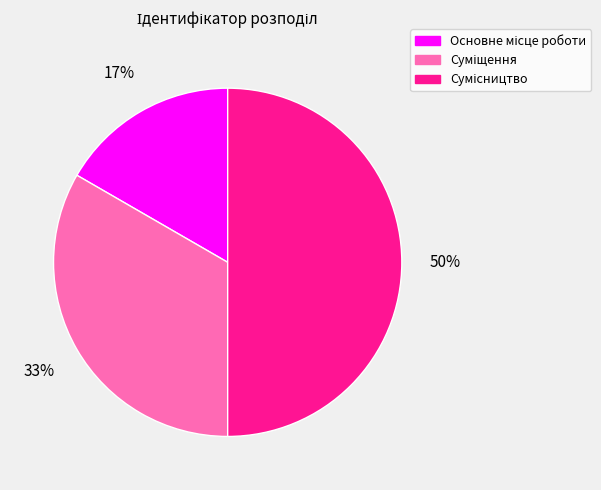

To the nearest percent, what is the difference between the largest and smallest slice percentages?

33%